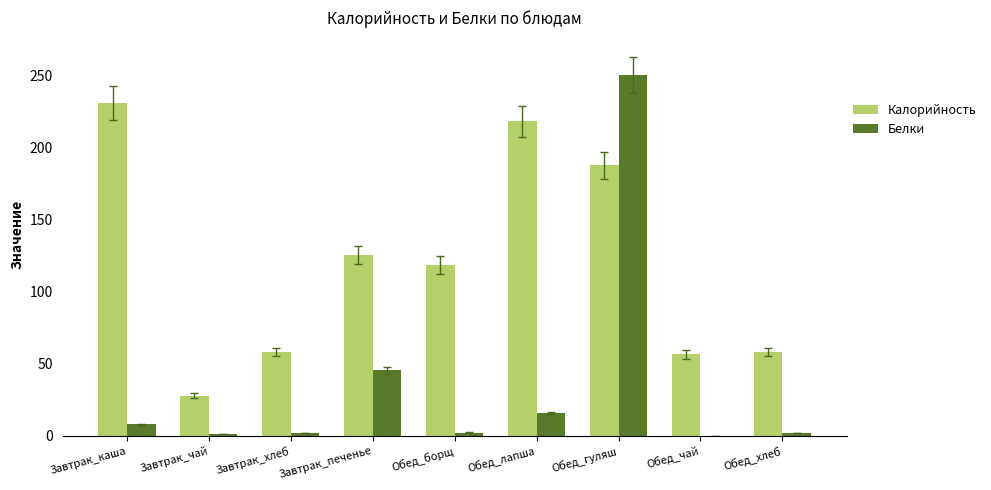

The value of Калорийность at Обед_хлеб is 104.0. True or false?

False